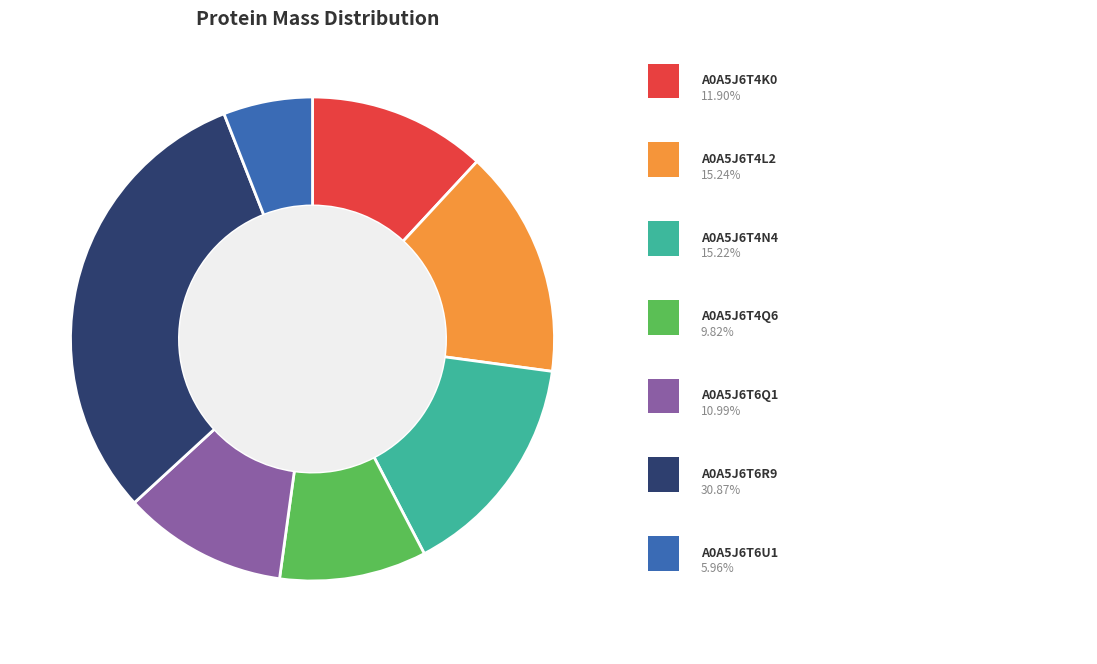

Is there a majority slice in this chart?

No